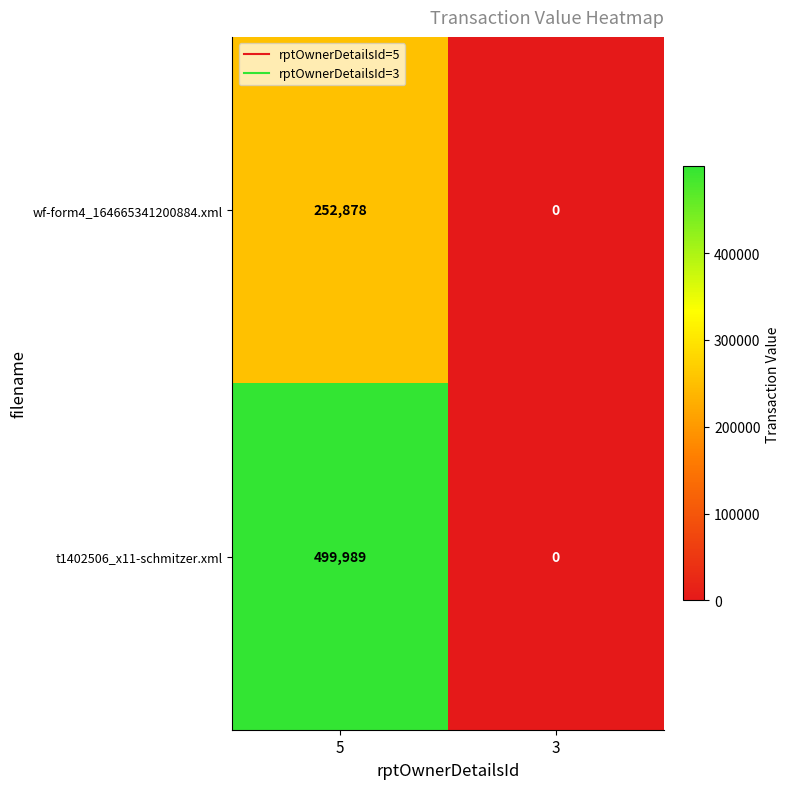

At which category is the sum across all series the highest?

5